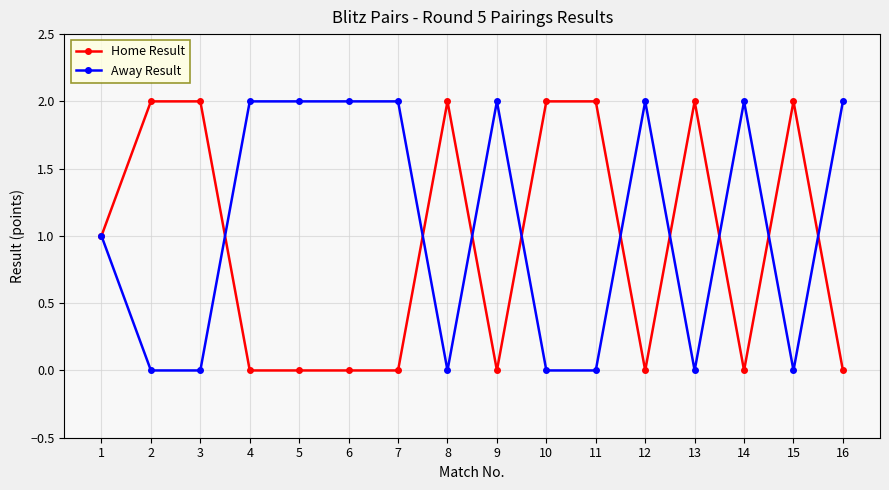

Rank the series at 4 from highest to lowest value.

Away Result, Home Result